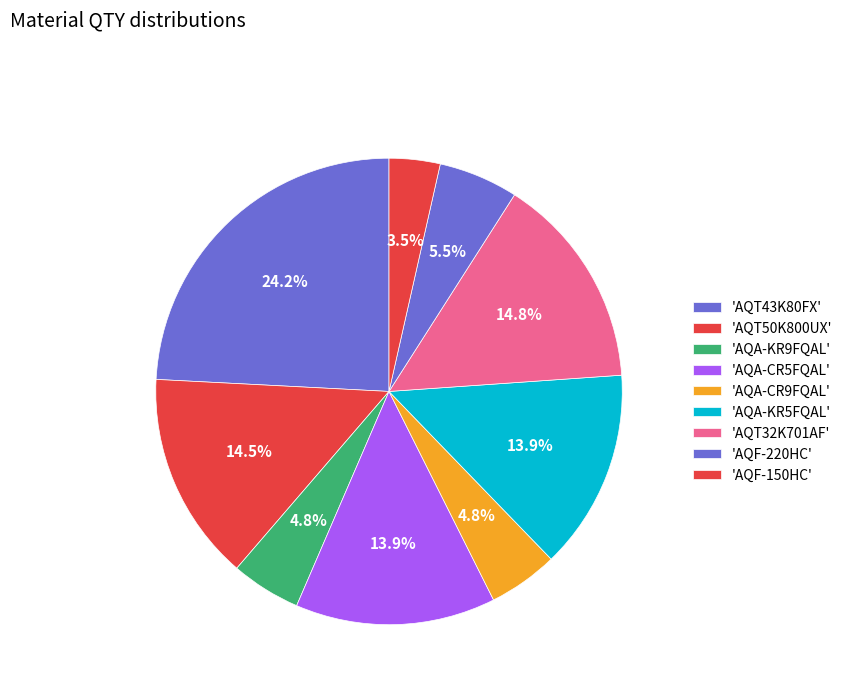

Does any single category account for the majority?

No